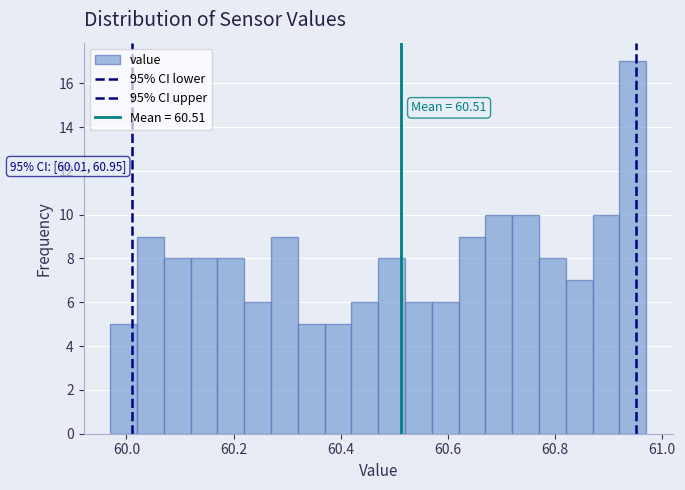

Around what value on the x-axis is the tallest bar? Give the approximate position of its centre, as read against the axis.

60.94